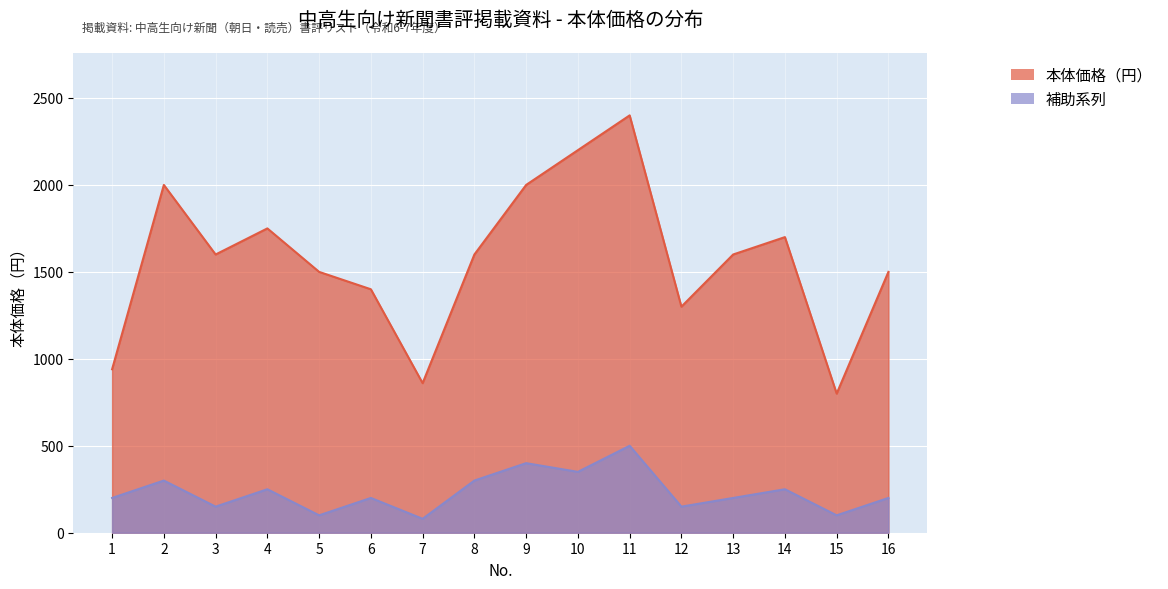

Read the 本体価格（円） value at 12.

1300